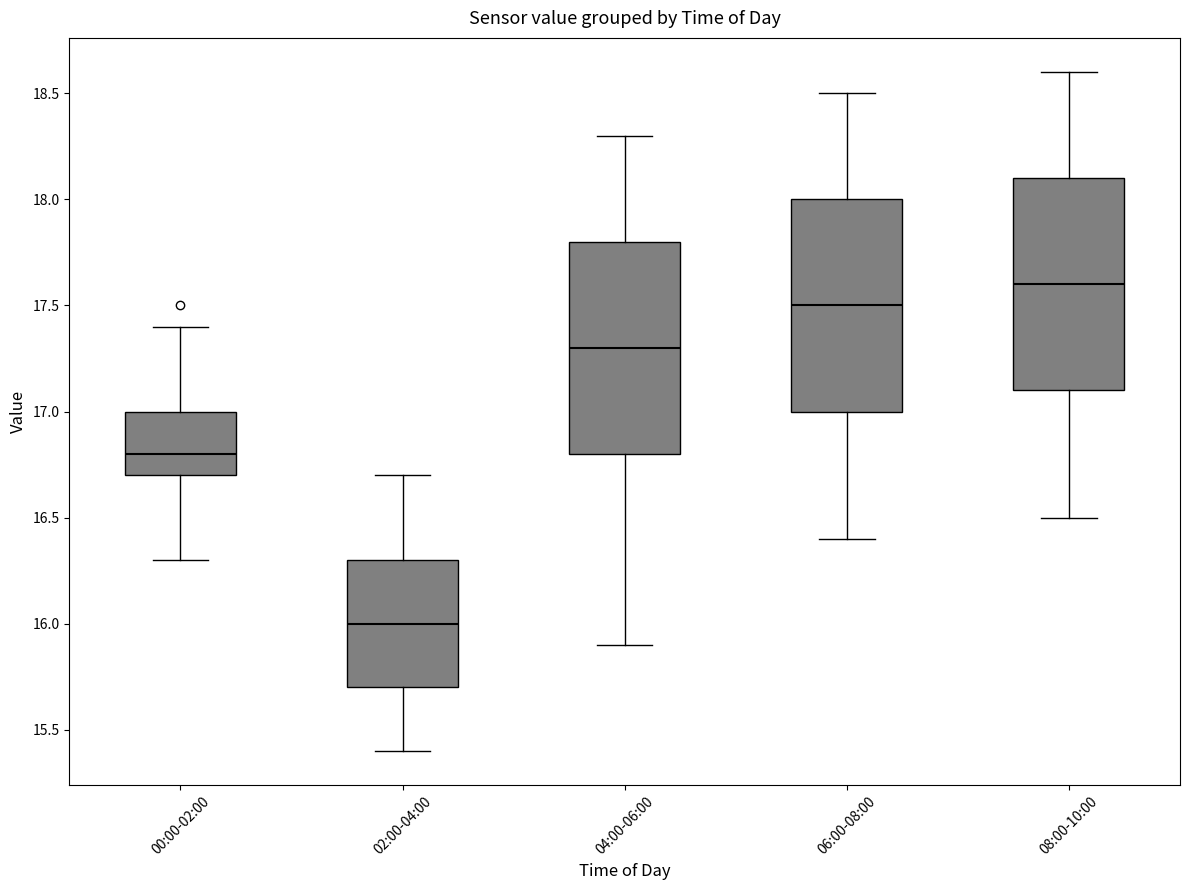

Reading left to right, read every box against the y-axis: the position of its median line, the range the box covers, and the ends of its whiskers. The values are not printed on the chart, so give them approximately, as read against the axis.

00:00-02:00: median 16.8, box 16.7 to 17.0, whiskers 16.3 to 17.4
02:00-04:00: median 16.0, box 15.7 to 16.3, whiskers 15.4 to 16.7
04:00-06:00: median 17.3, box 16.8 to 17.8, whiskers 15.9 to 18.3
06:00-08:00: median 17.5, box 17.0 to 18.0, whiskers 16.4 to 18.5
08:00-10:00: median 17.6, box 17.1 to 18.1, whiskers 16.5 to 18.6